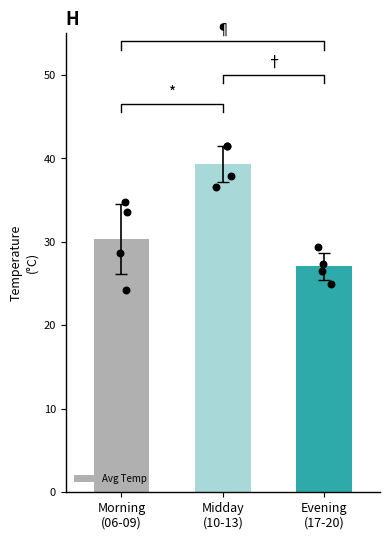

Which has a higher value, Evening
(17-20) or Morning
(06-09)?

Morning
(06-09)